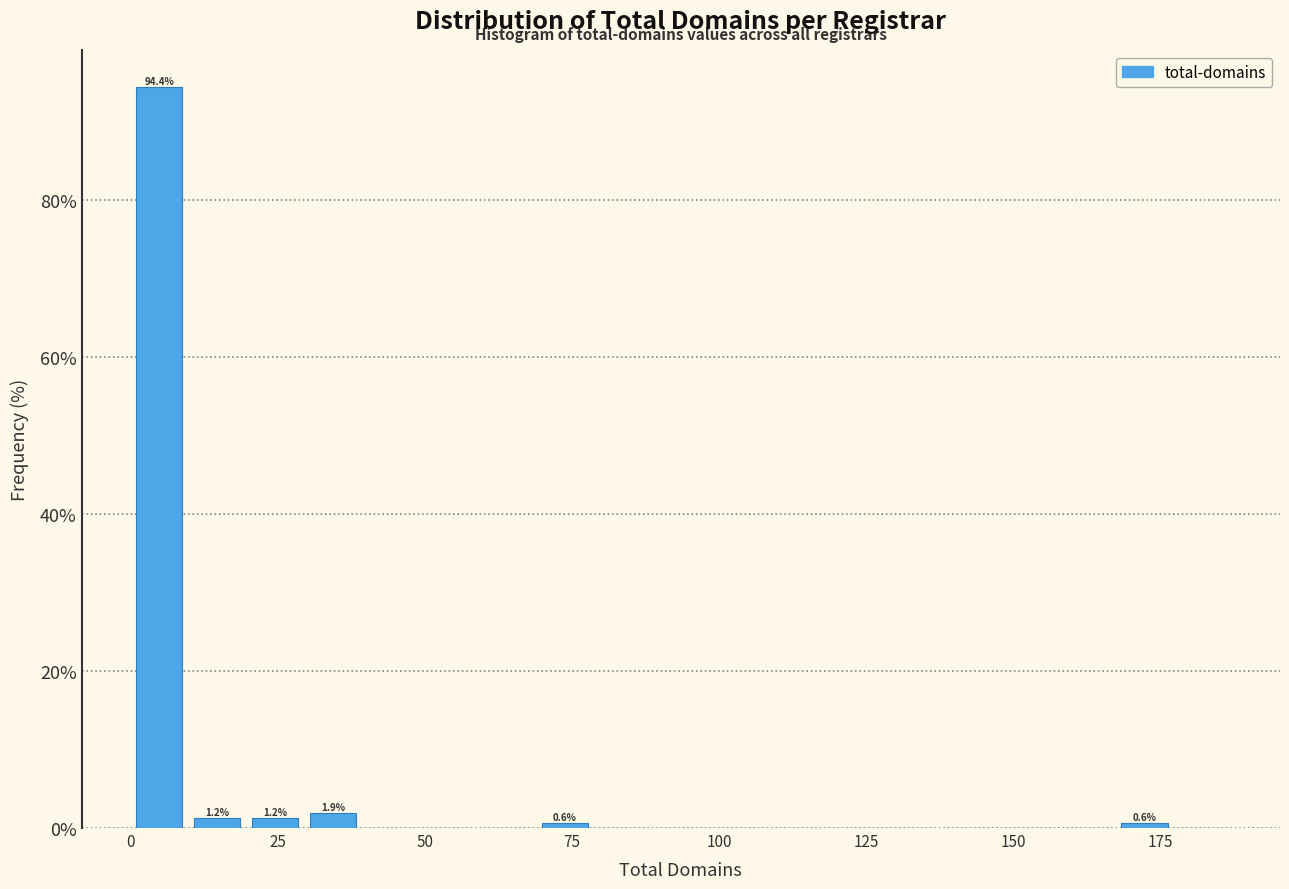

Read against the x-axis, roughly where is the centre of the tallest bar?

5